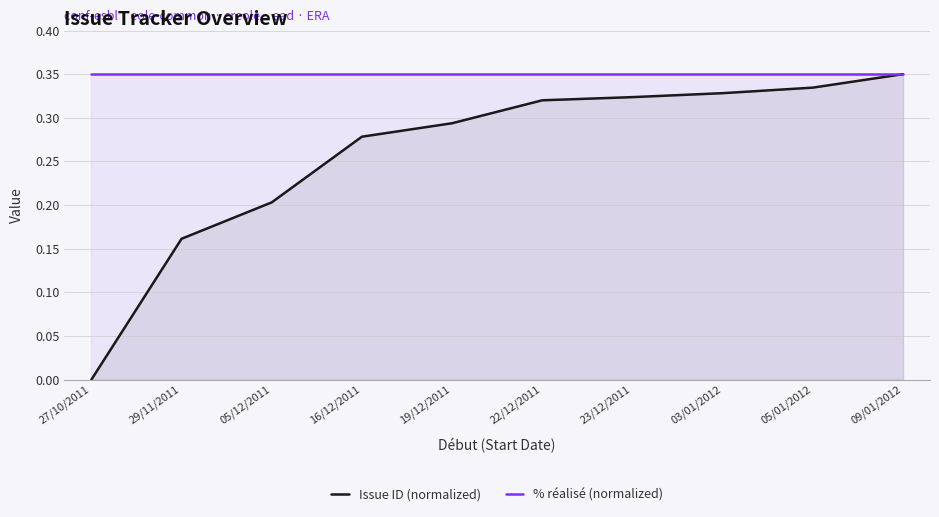

What is the sum of all % réalisé (normalized) values?

3.5